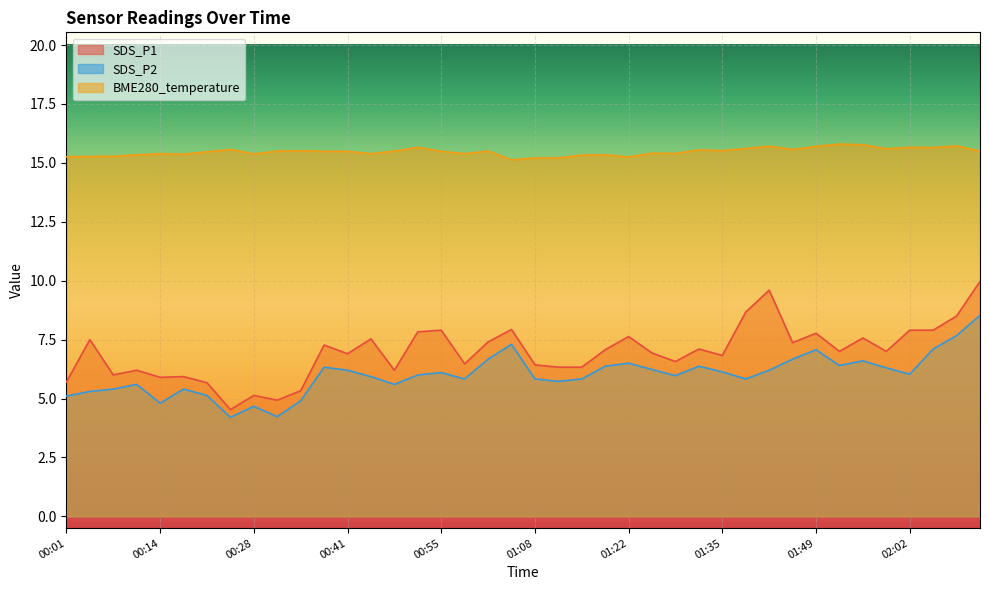

At how many categories does at least one series exceed 8?

40